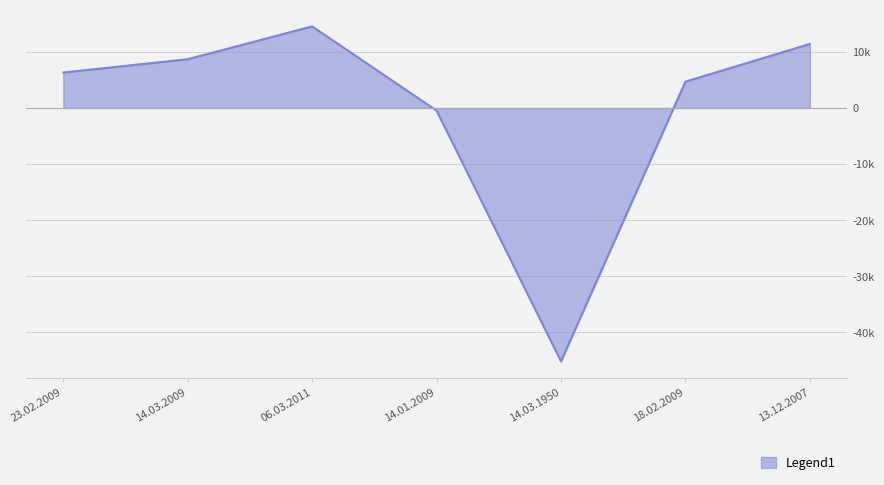

Which category has the lowest value across all series?

14.03.1950